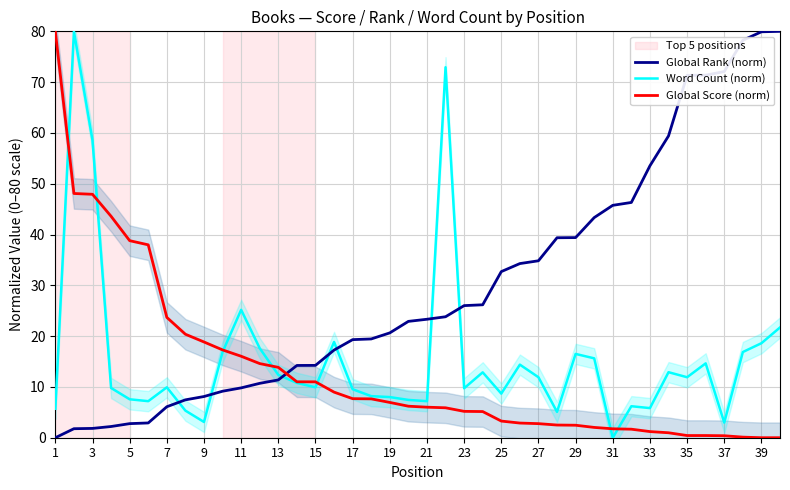

How many lines are shown in the chart?

3